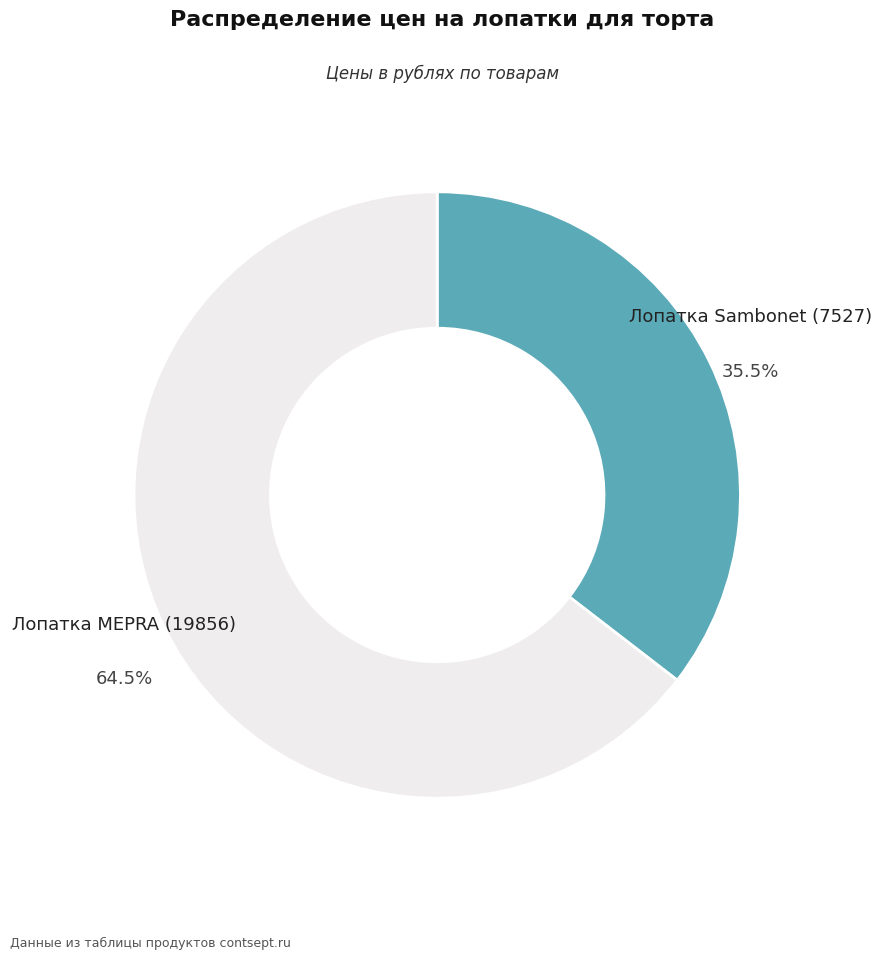

What percentage do Лопатка Sambonet (7527) and Лопатка MEPRA (19856) together represent?

100.0%